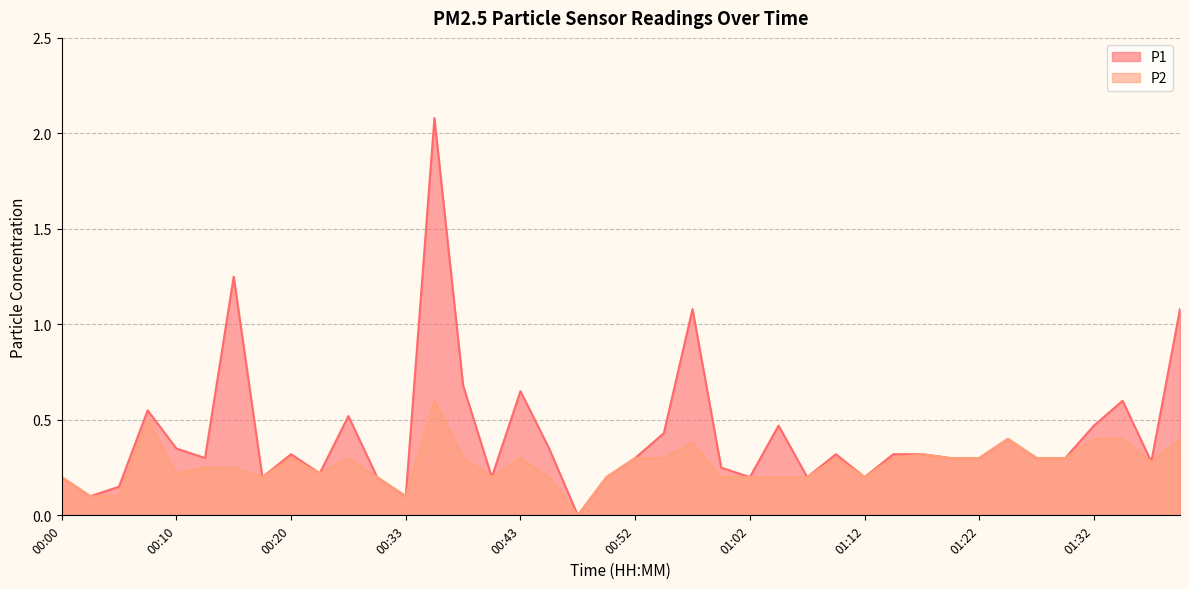

Rank the series by their maximum value, from highest to lowest.

P1, P2